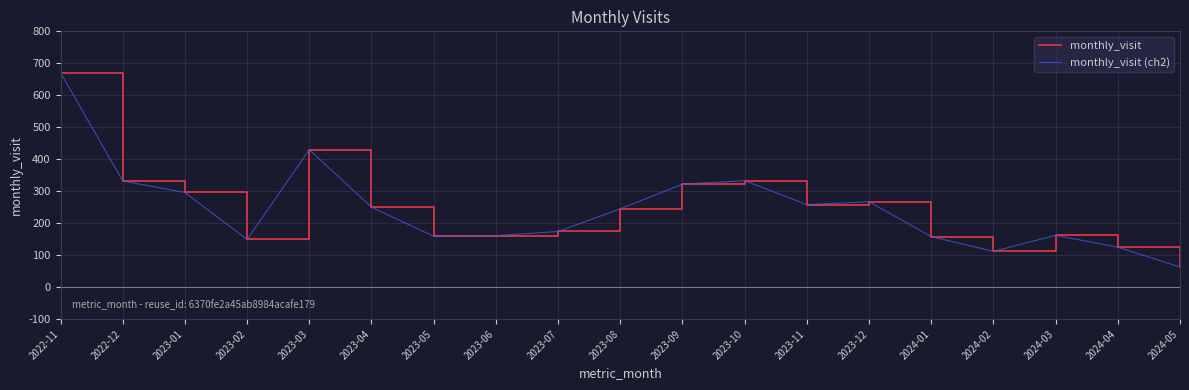

What is the label of the 19th point from the right?

2022-11